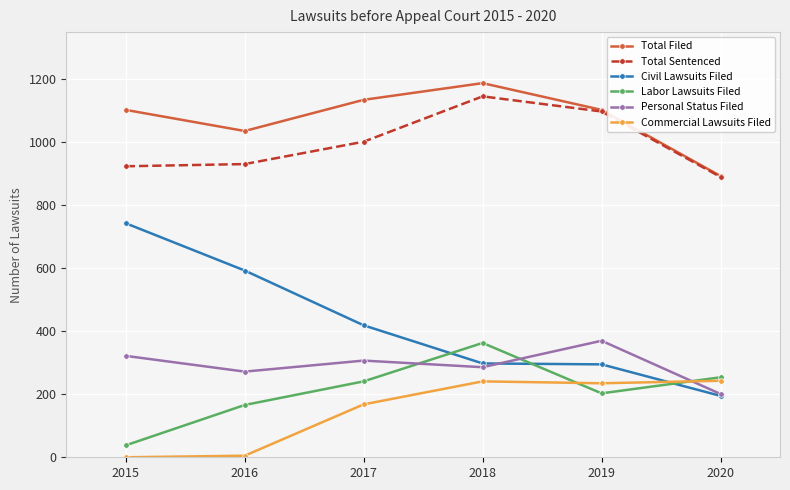

What is the value of the Total Filed point at the 4th from the left?

1188